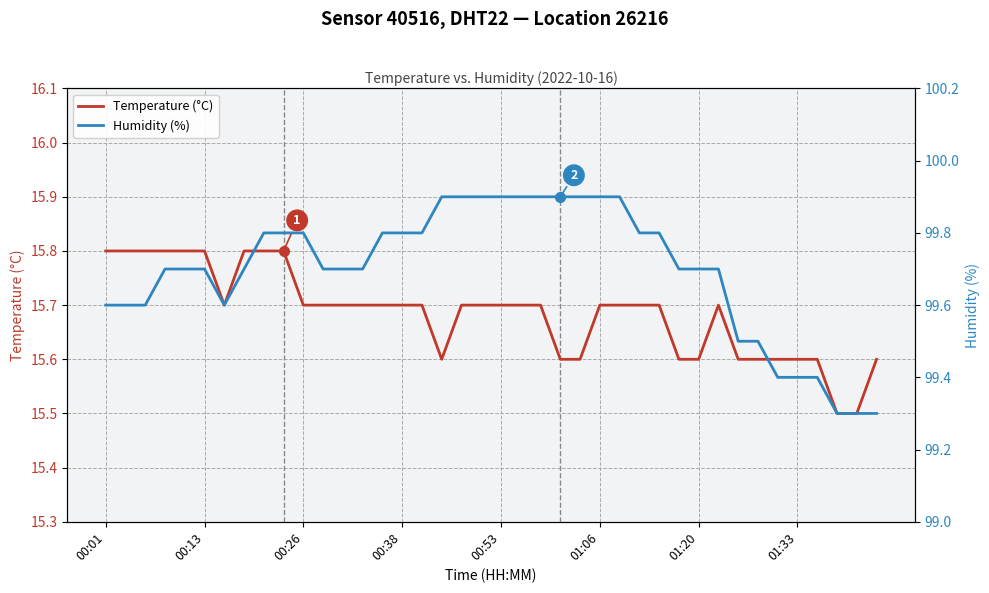

True or false: Humidity (%) and Temperature (°C) intersect in this chart.

False